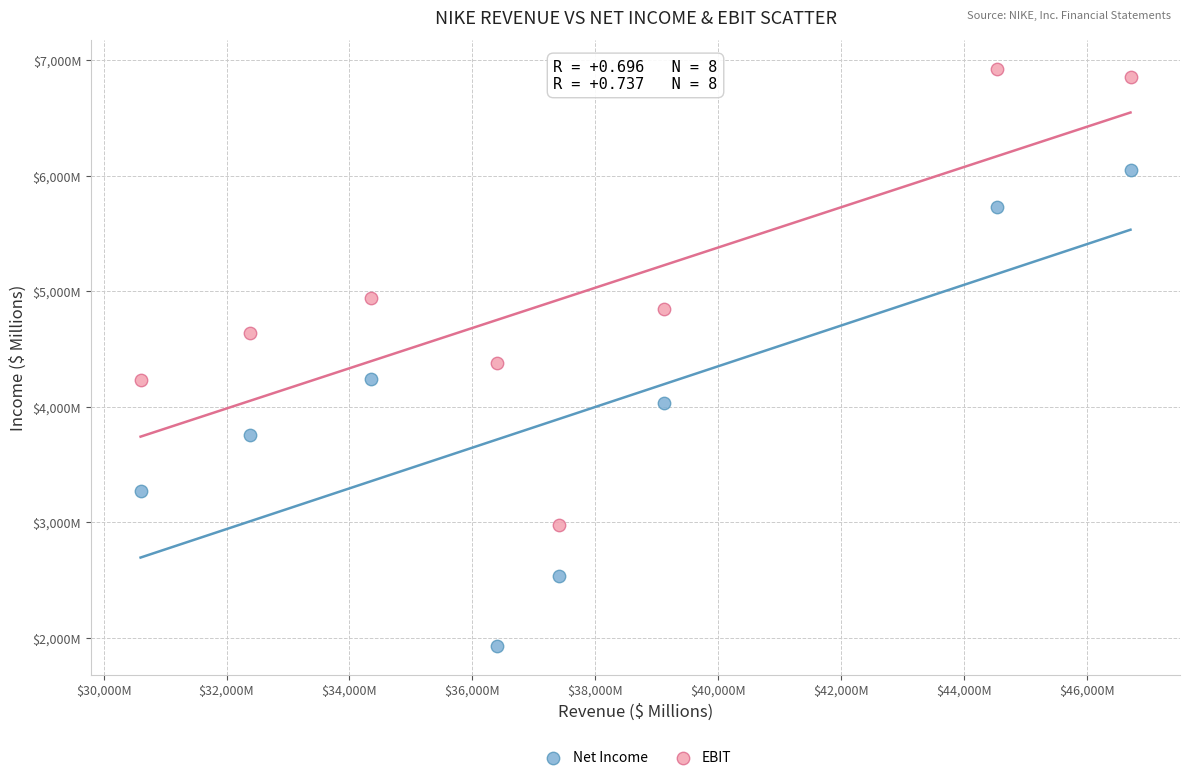

Which series has the largest Y range (max minus min)?

Net Income